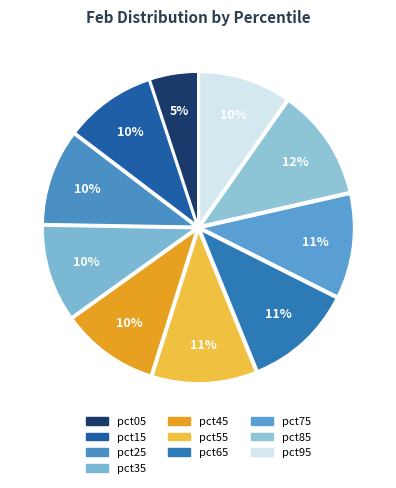

Count the number of slices in the pie.

10